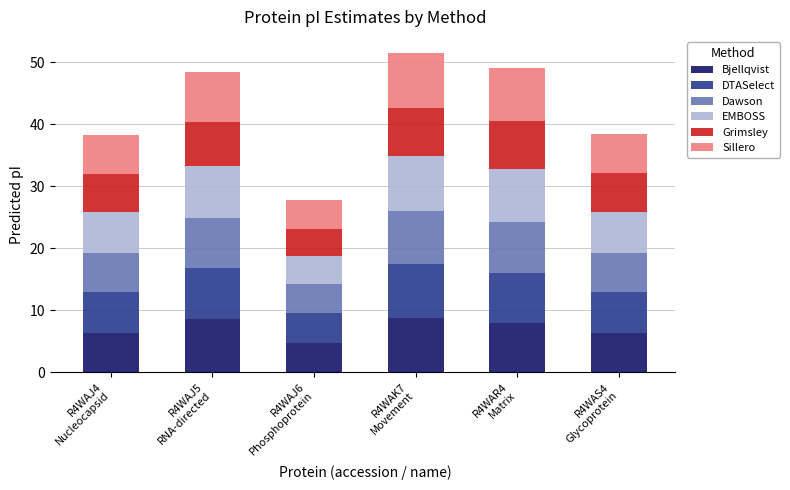

What is the maximum value for Bjellqvist?

8.8